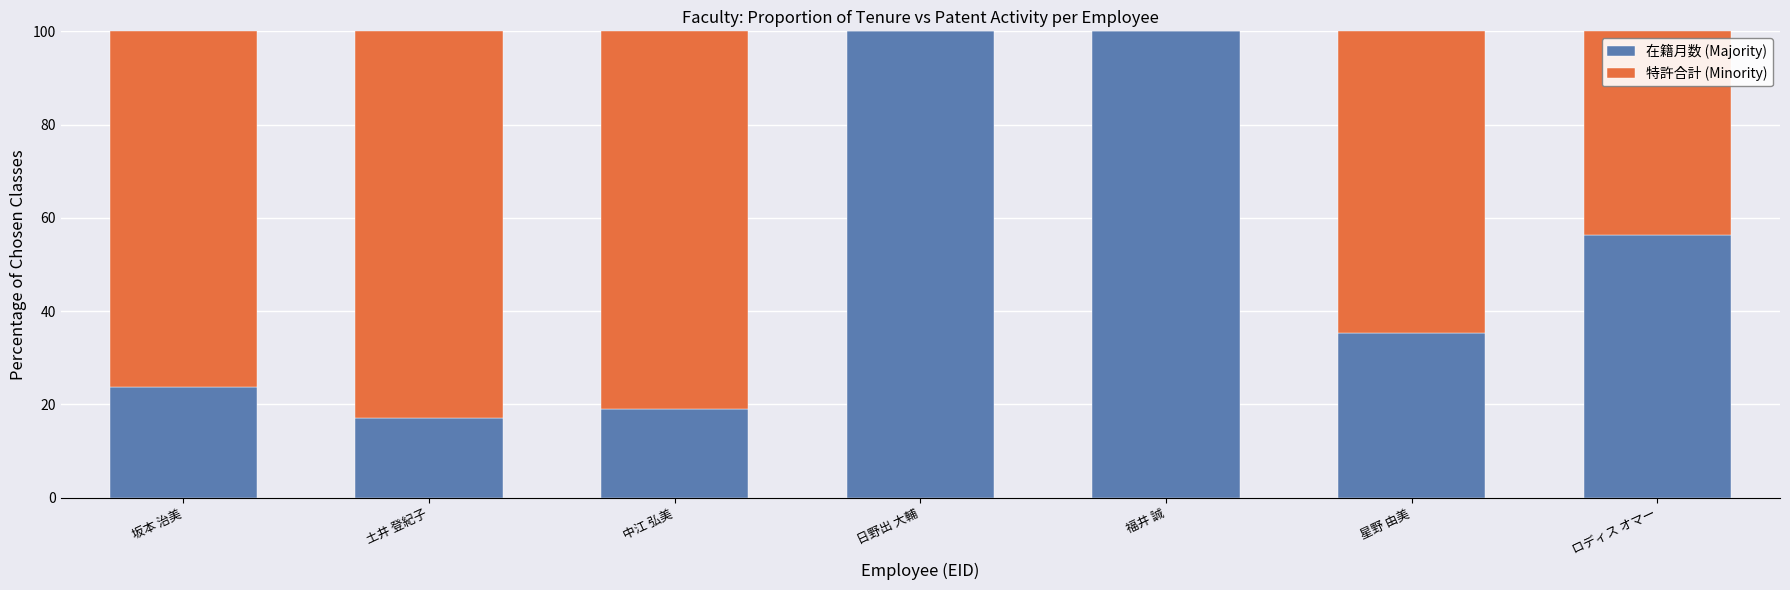

What is the sum of the 在籍月数 (Majority) values at 土井 登紀子 and 福井 誠?

117.1